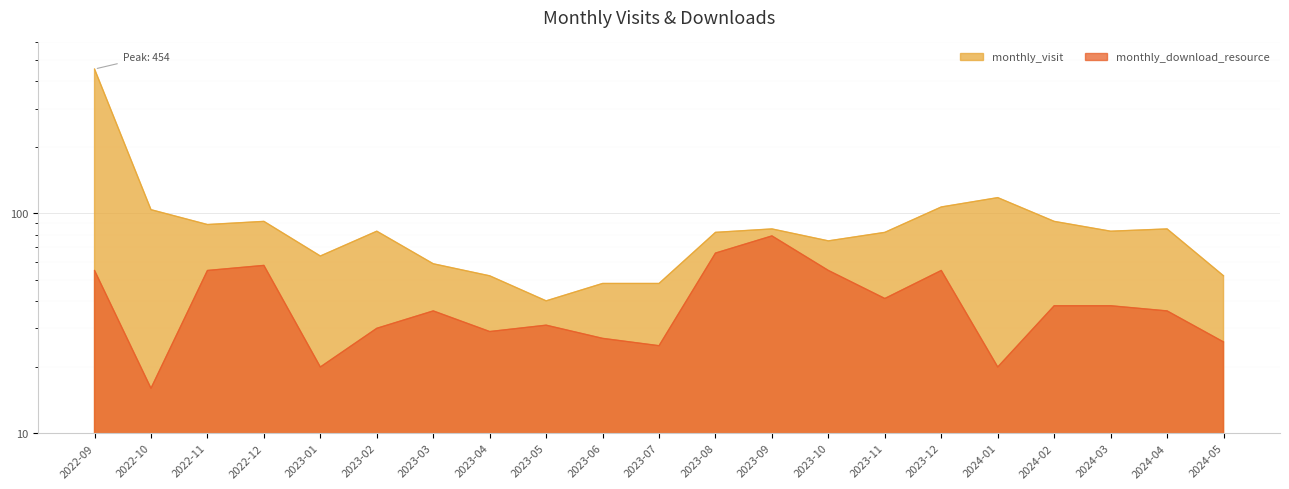

How many values in the monthly_download_resource series exceed 36?

10